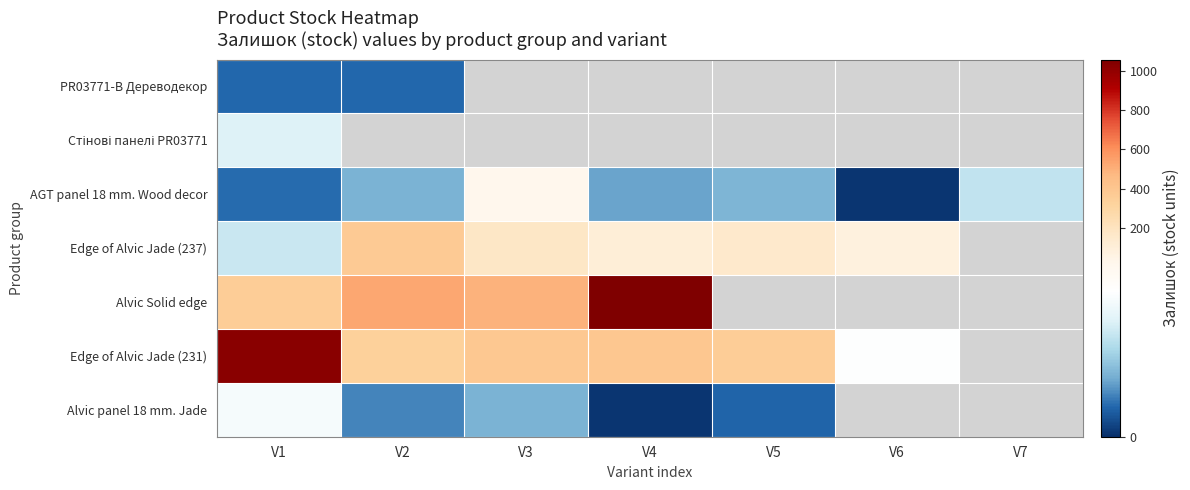

What is the smallest value displayed?

2.0